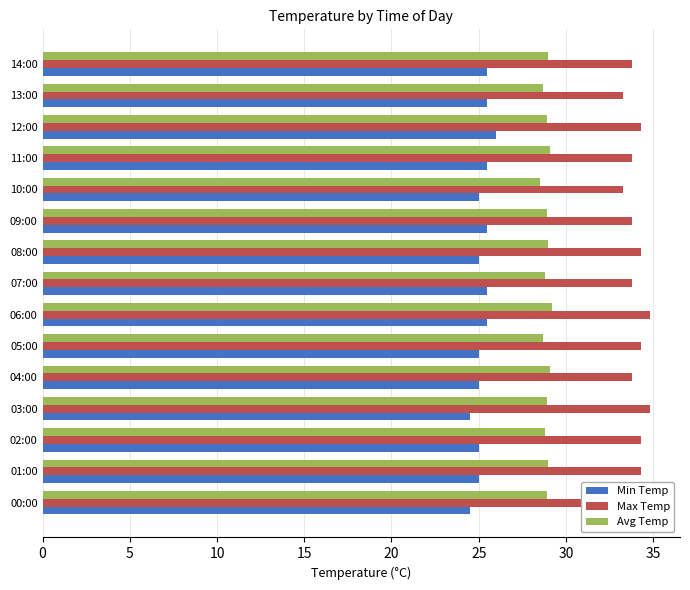

Is the value of Min Temp at 04:00 greater than the value of Max Temp at 00:00?

No